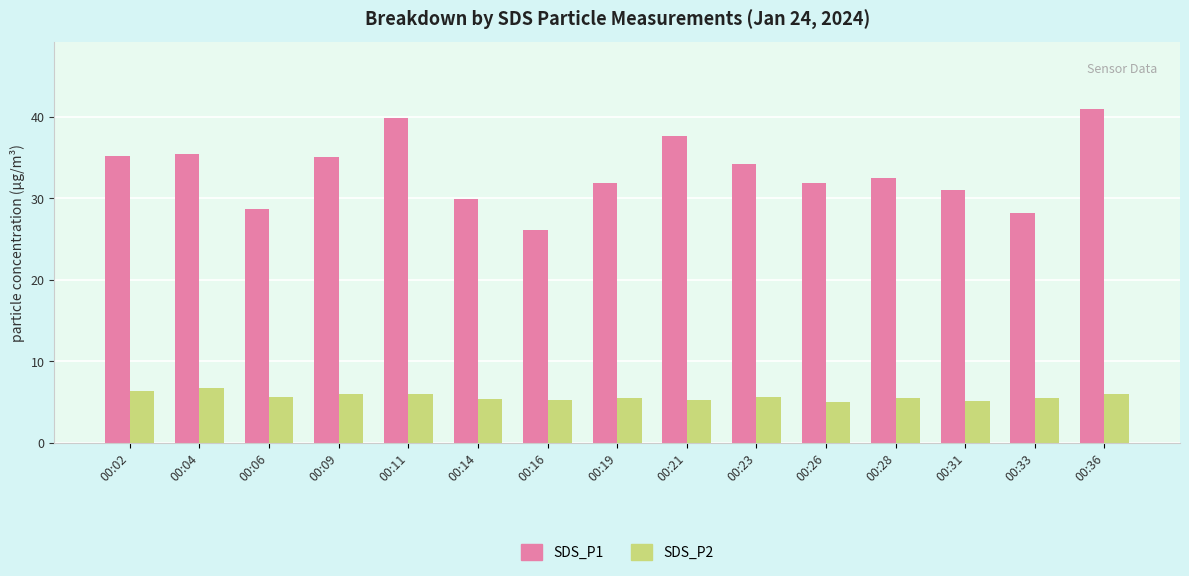

Which label corresponds to the largest value in the chart?

00:36